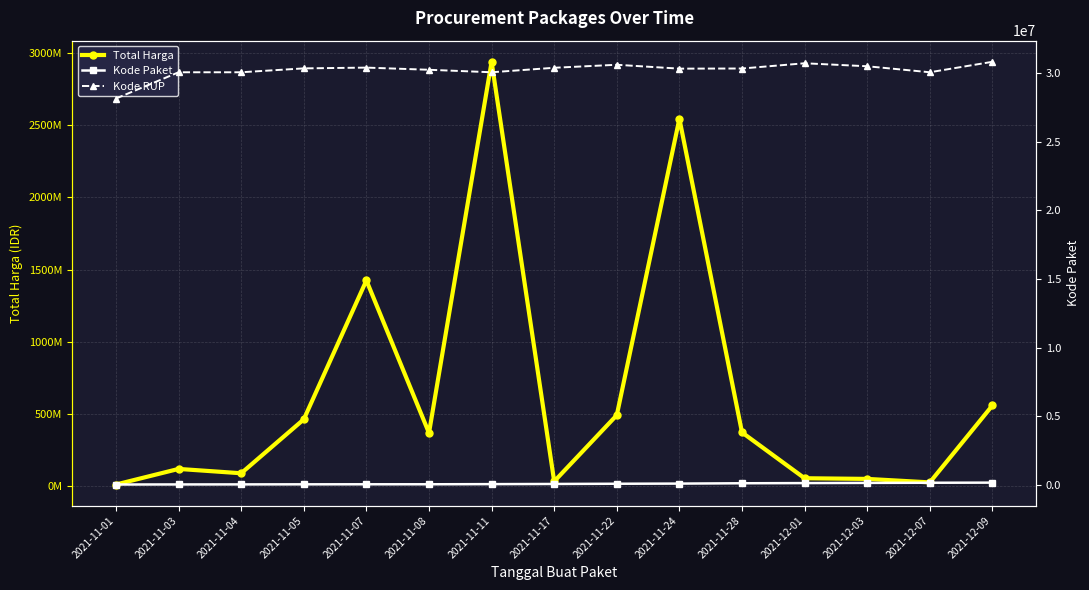

At which category does the chart reach its minimum across all series?

2021-11-01